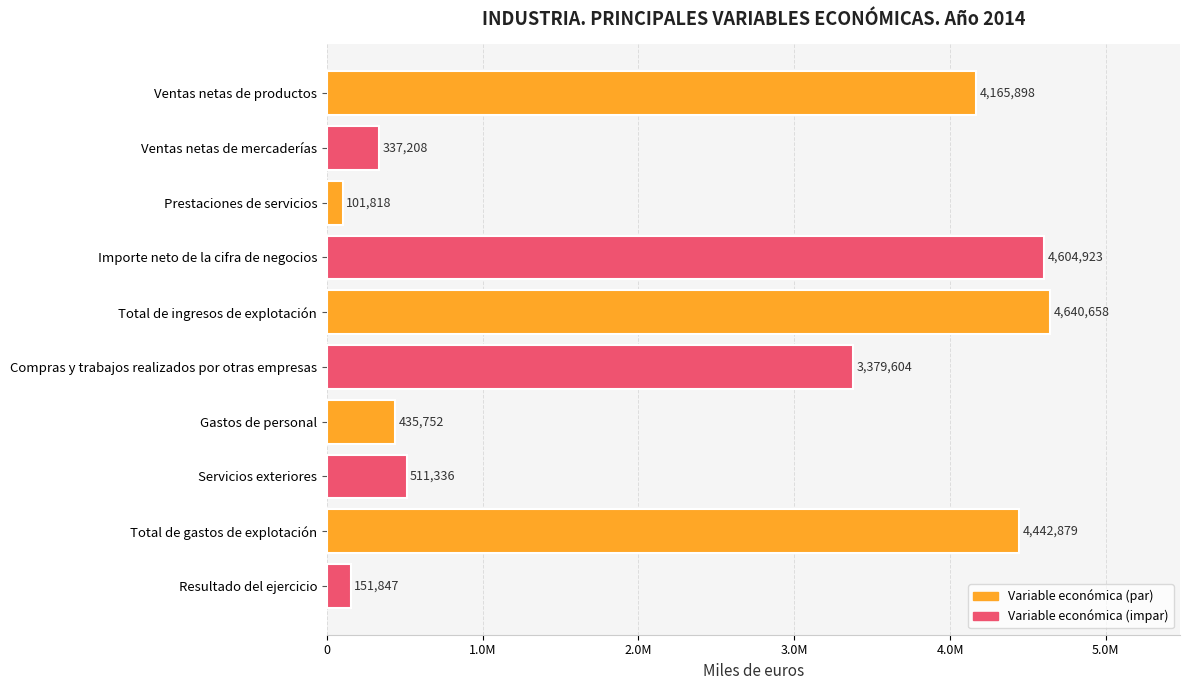

Does the chart contain any negative values?

No